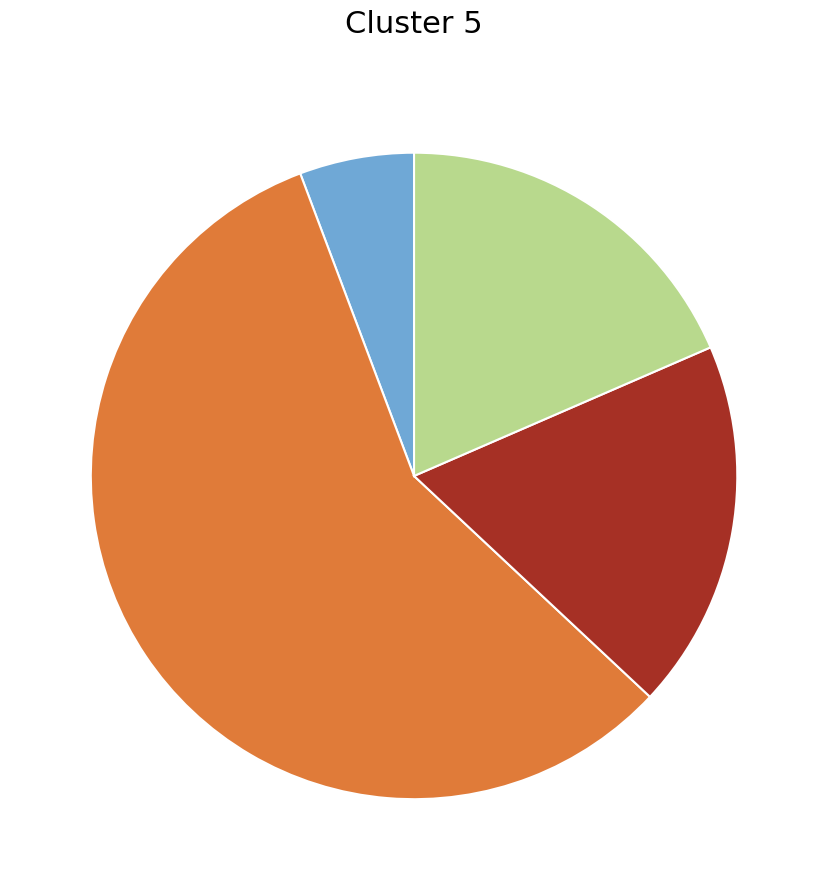

Is there a majority slice in this chart?

Yes